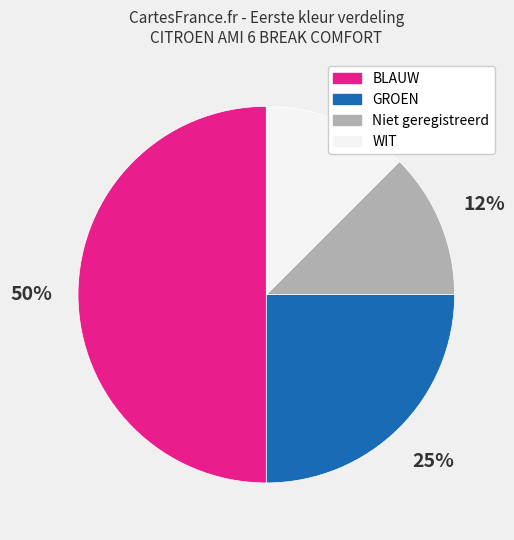

Is the sum of WIT and BLAUW greater than half?

Yes